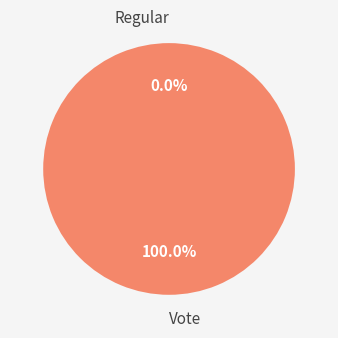

To the nearest percent, what portion does Vote represent?

100%